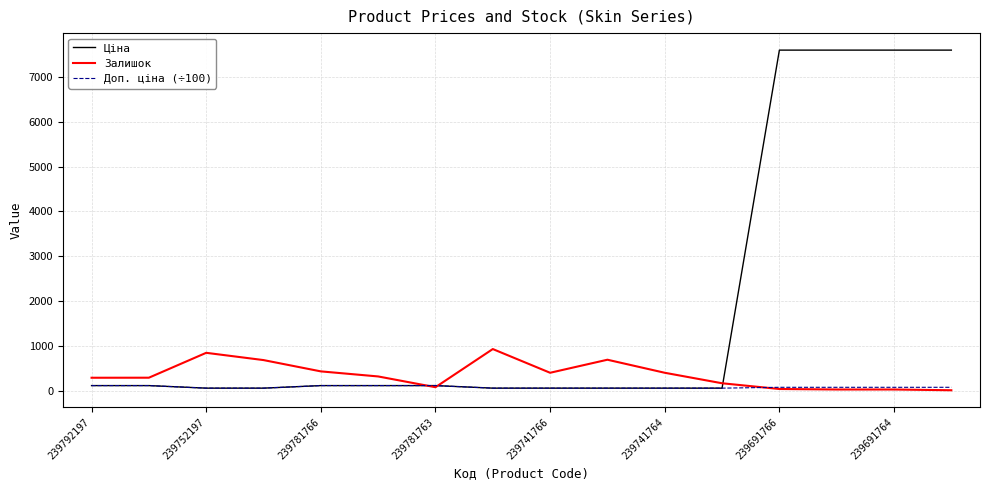

Which series has the largest total across all categories?

Ціна